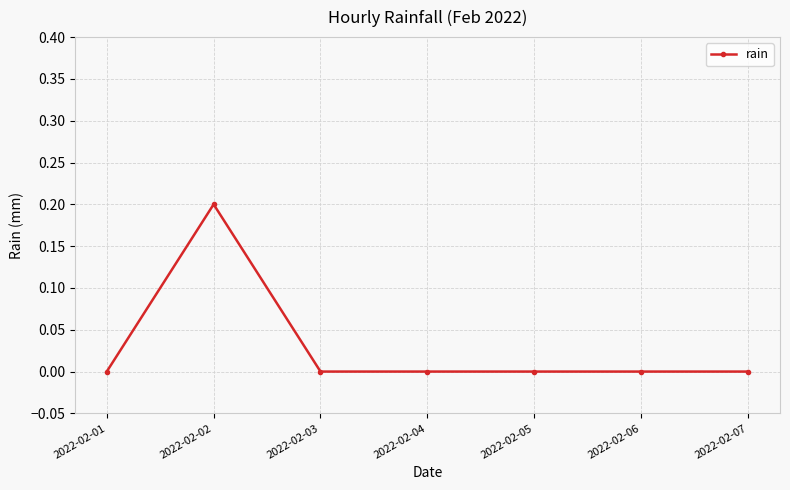

Which has a higher value, 2022-02-02 or 2022-02-03?

2022-02-02